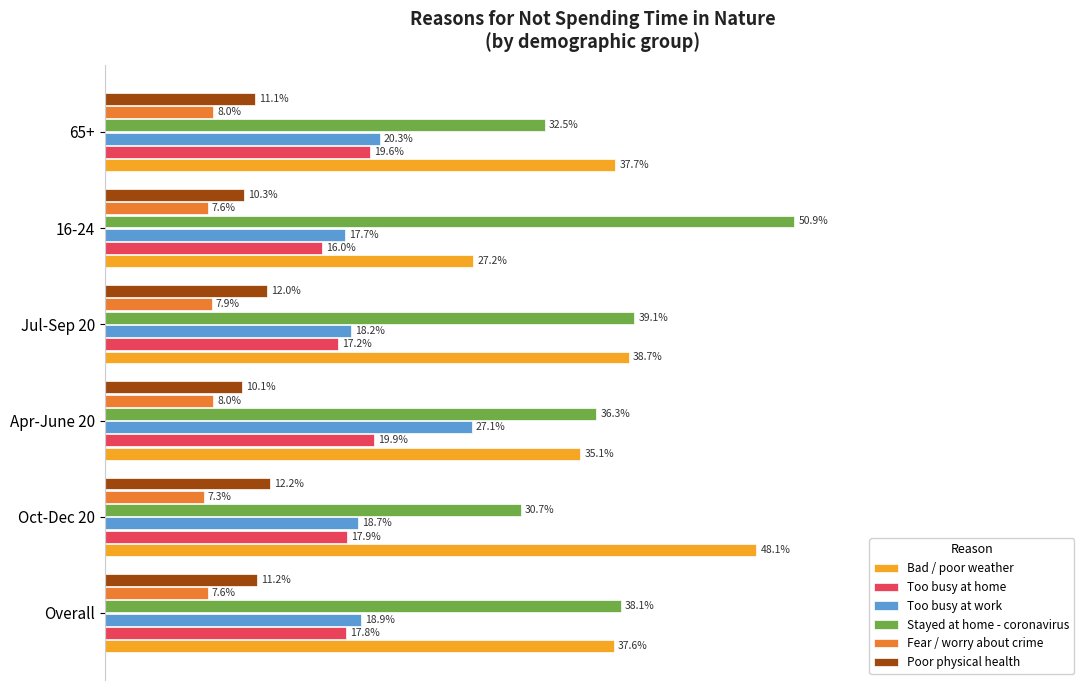

List the series in order of their peak value, lowest first.

Fear / worry about crime, Poor physical health, Too busy at home, Too busy at work, Bad / poor weather, Stayed at home - coronavirus